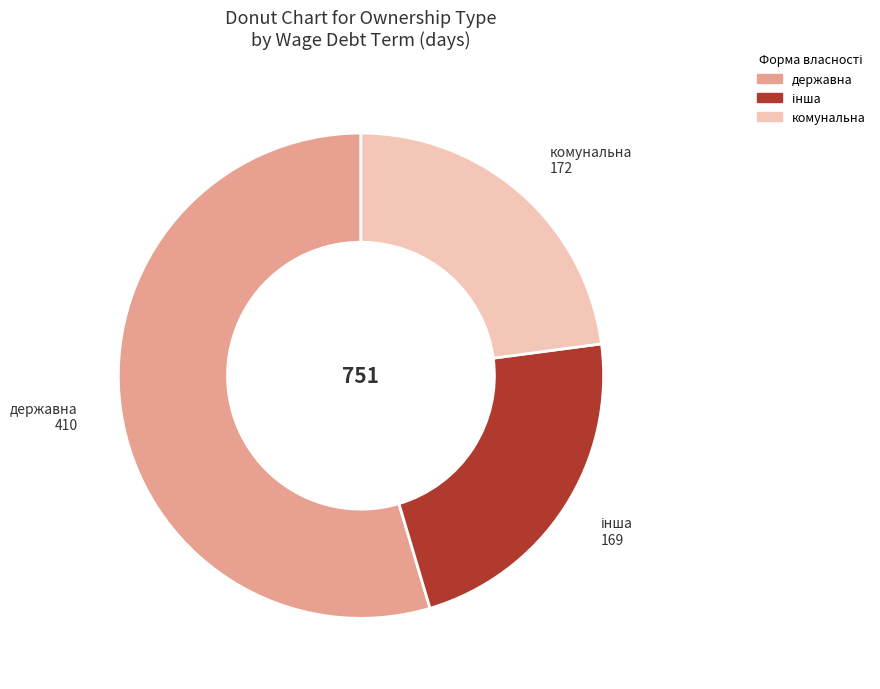

Which category accounts for the majority?

державна